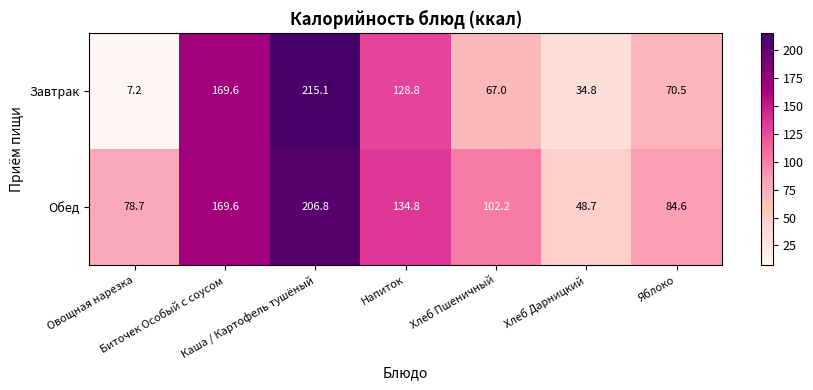

What is the average value of the Обед series?

117.9